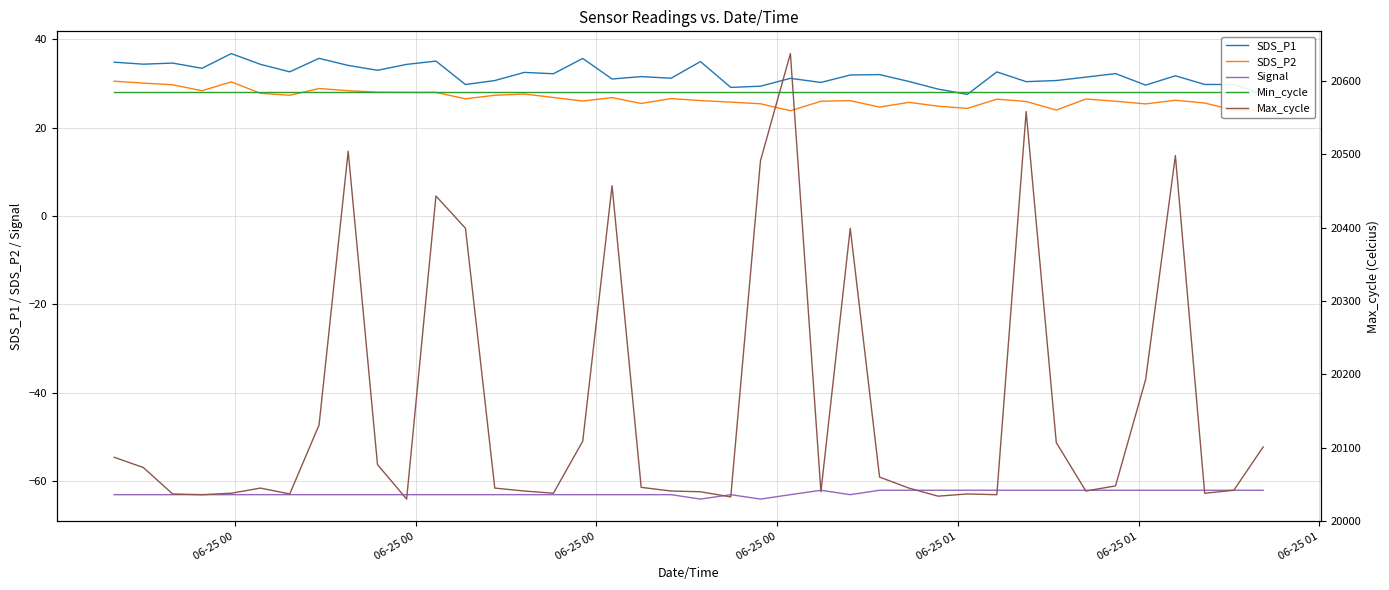

How many interior local valleys does the Signal series have?

3